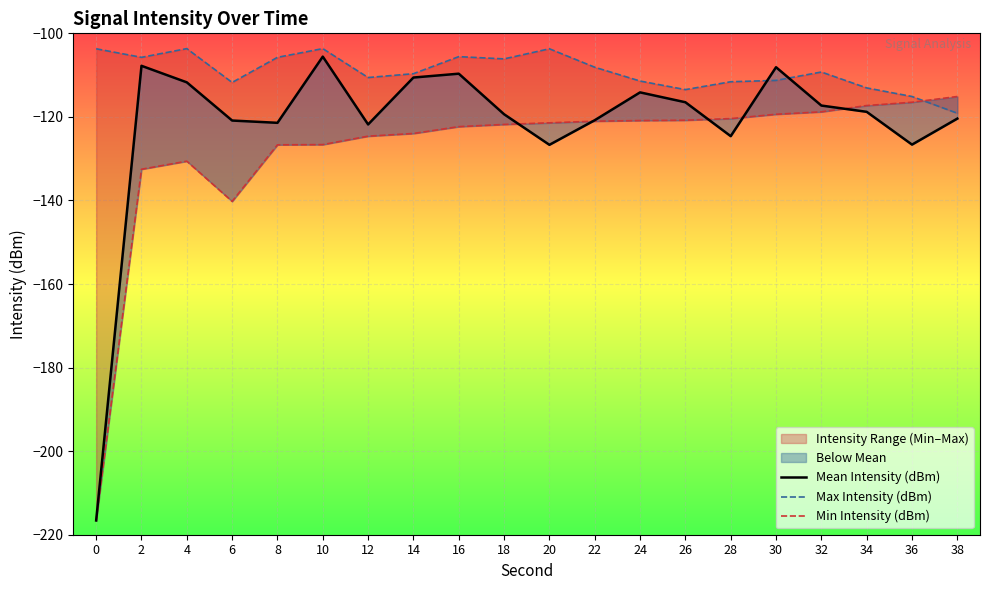

The Mean Intensity (dBm) series shows -71.3 at 8. True or false?

False